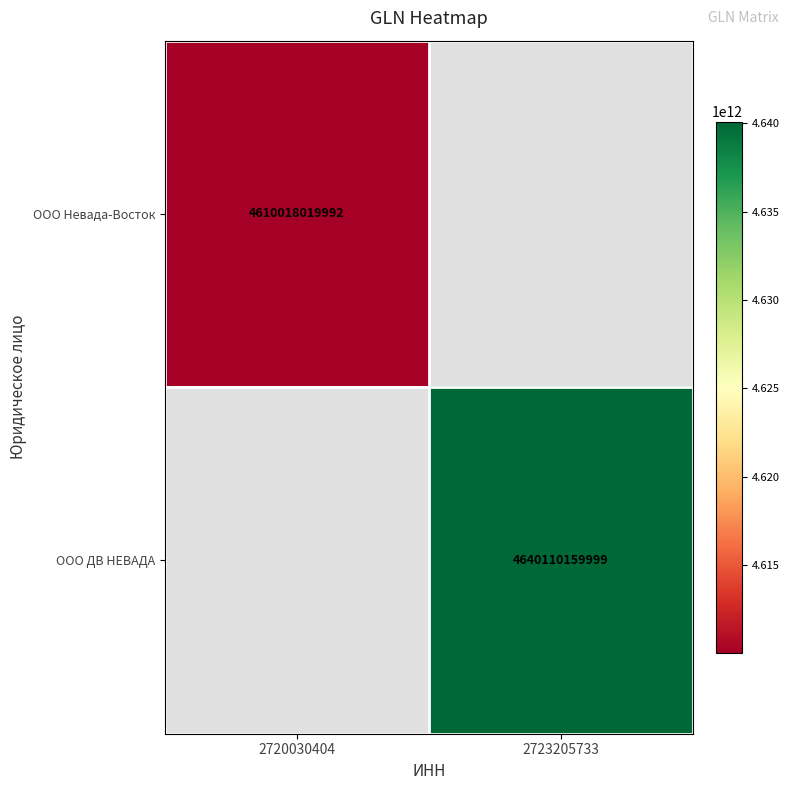

True or false: ООО Невада-Восток has a value of 6997304182239 at 2720030404.

False